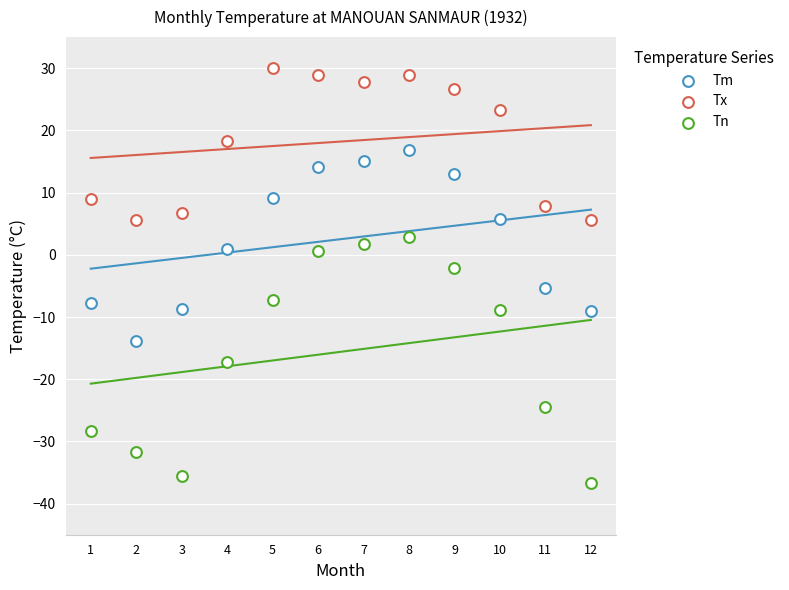

Count the number of points in this scatter plot.

36